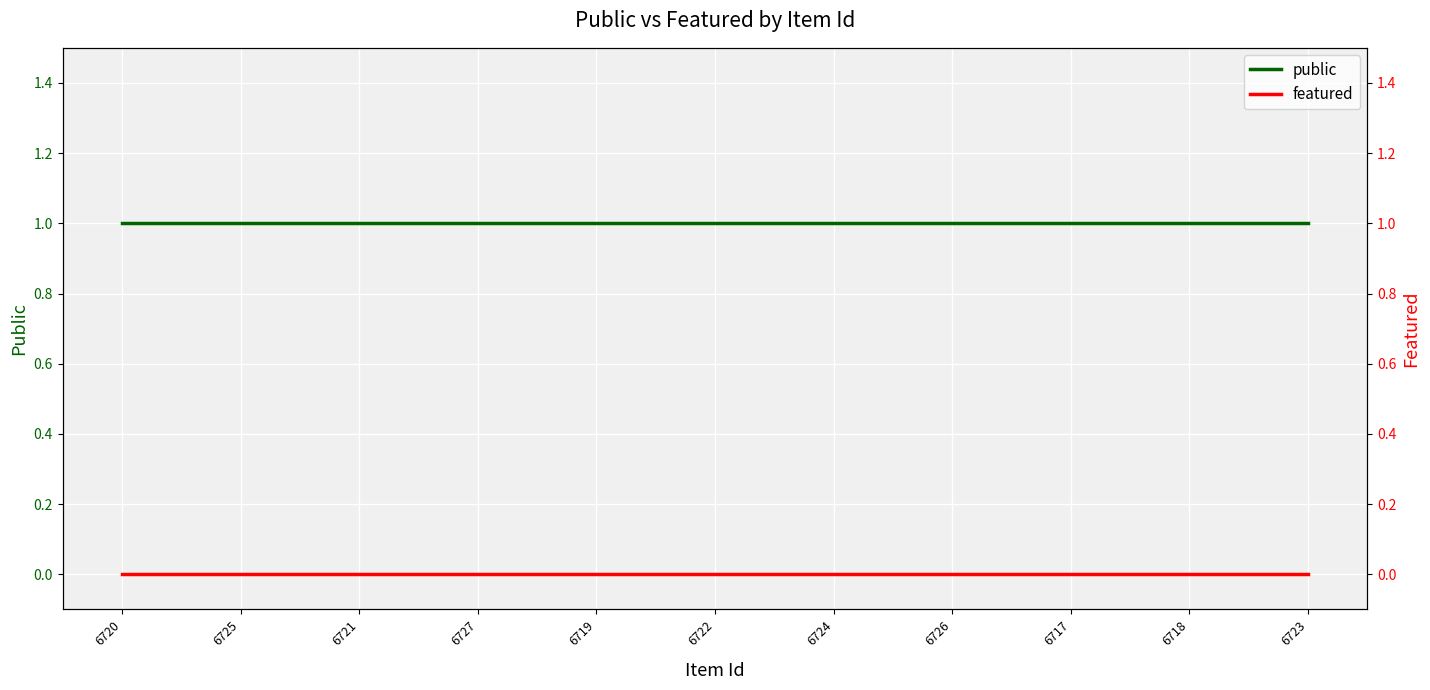

Rank the series at 6727 from highest to lowest value.

public, featured